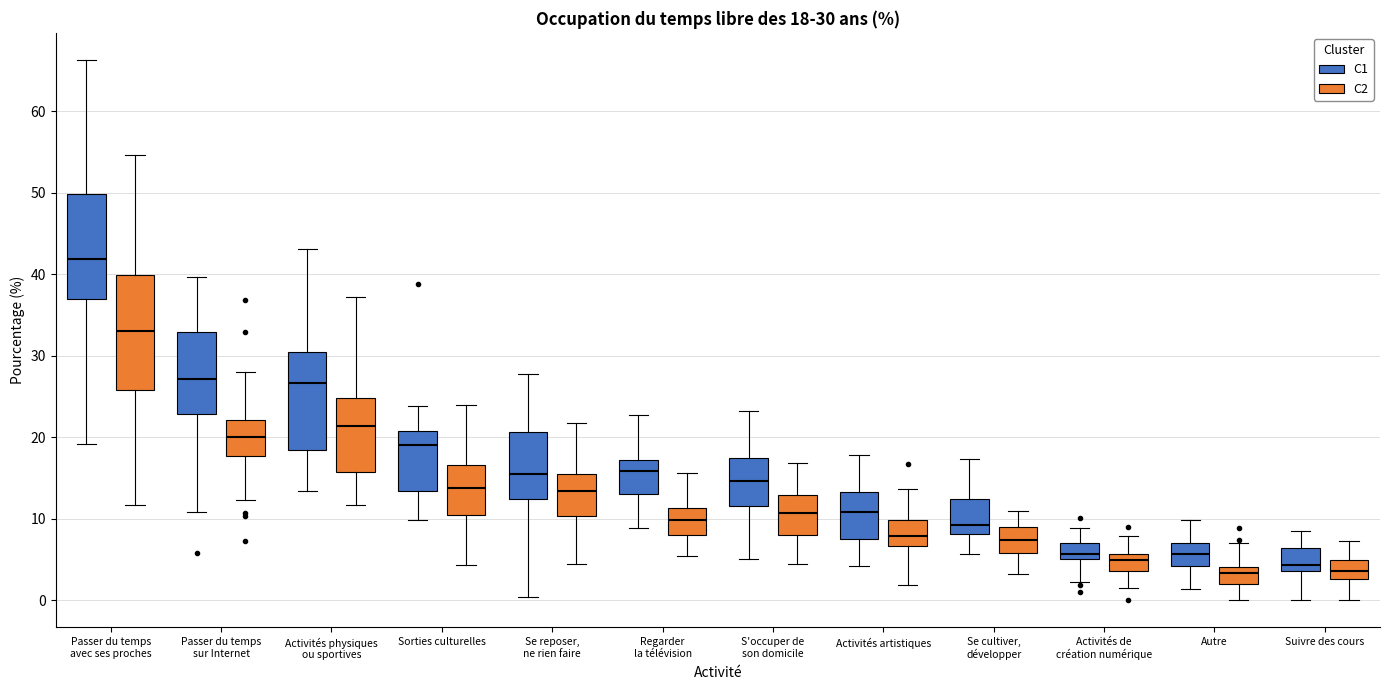

Which box has the highest median line?

Passer du temps avec ses proches (C1)